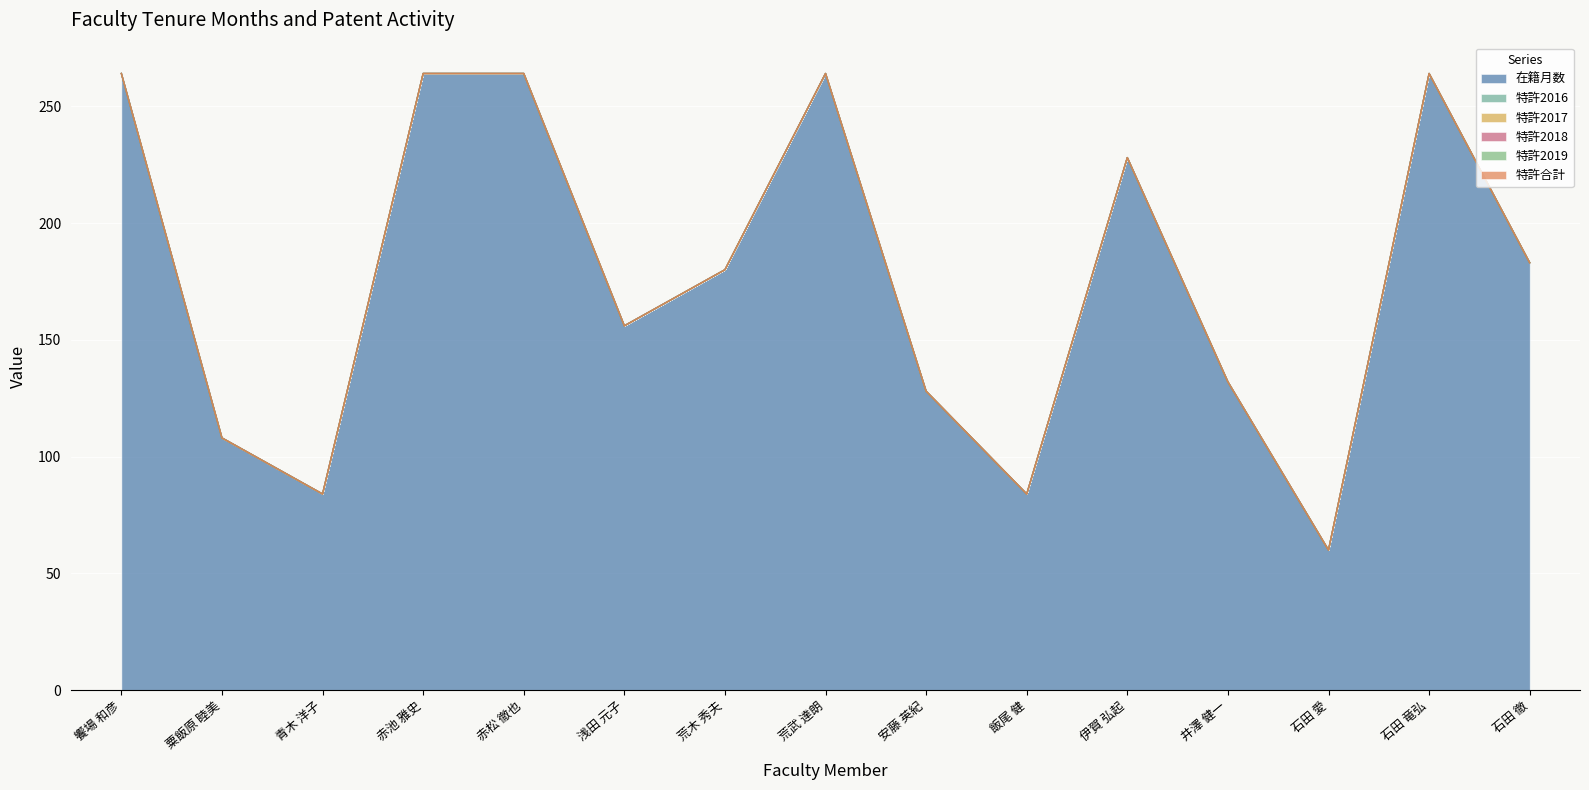

What is the approximate value of 在籍月数 at 飯尾 健, to the nearest 50?

100